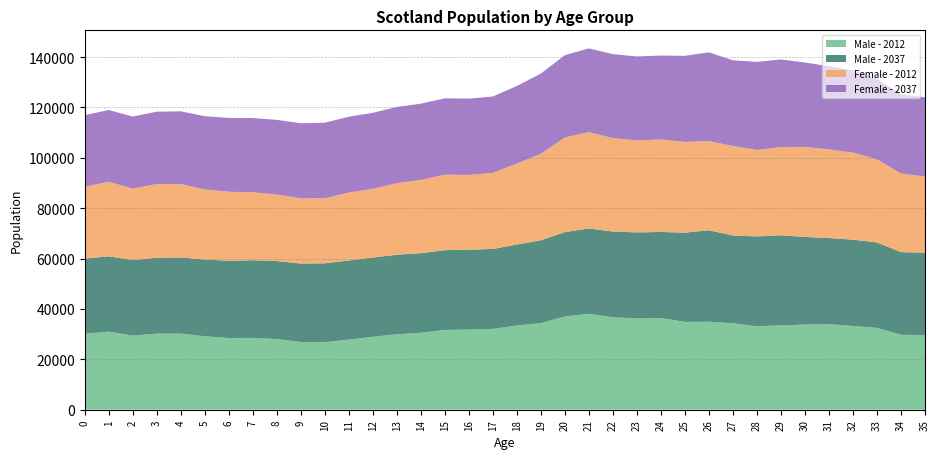

Reading left to right, extract all data points from this chart.

Male - 2012: 30180	30992	29426	30210	30220	29165	28465	28517	28065	26882	26816	27820	28940	29960	30541	31681	31819	32076	33441	34383	37014	38060	36715	36259	36399	34860	34933	34332	33121	33491	33799	33969	33238	32504	29771	29586
Male - 2037: 29830	29906	29998	30116	30265	30456	30677	30847	30985	31157	31315	31436	31510	31571	31619	31666	31724	31753	32136	32893	33510	33871	34026	34136	34177	35449	36308	34837	35693	35762	34797	34185	34287	33908	32803	32774
Female - 2012: 28511	29592	28369	29281	29090	27836	27400	26945	26391	25875	25828	26965	27231	28423	29073	29981	29672	30226	32141	34363	37578	38295	37065	36508	36746	36013	35392	35533	34331	35044	35749	35185	34552	32996	31199	30243
Female - 2037: 28426	28506	28598	28720	28884	29086	29312	29490	29639	29819	29987	30115	30198	30254	30280	30296	30311	30298	30830	31835	32671	33225	33370	33346	33285	34189	35246	34025	34955	34766	33496	33043	32576	32008	31481	31431